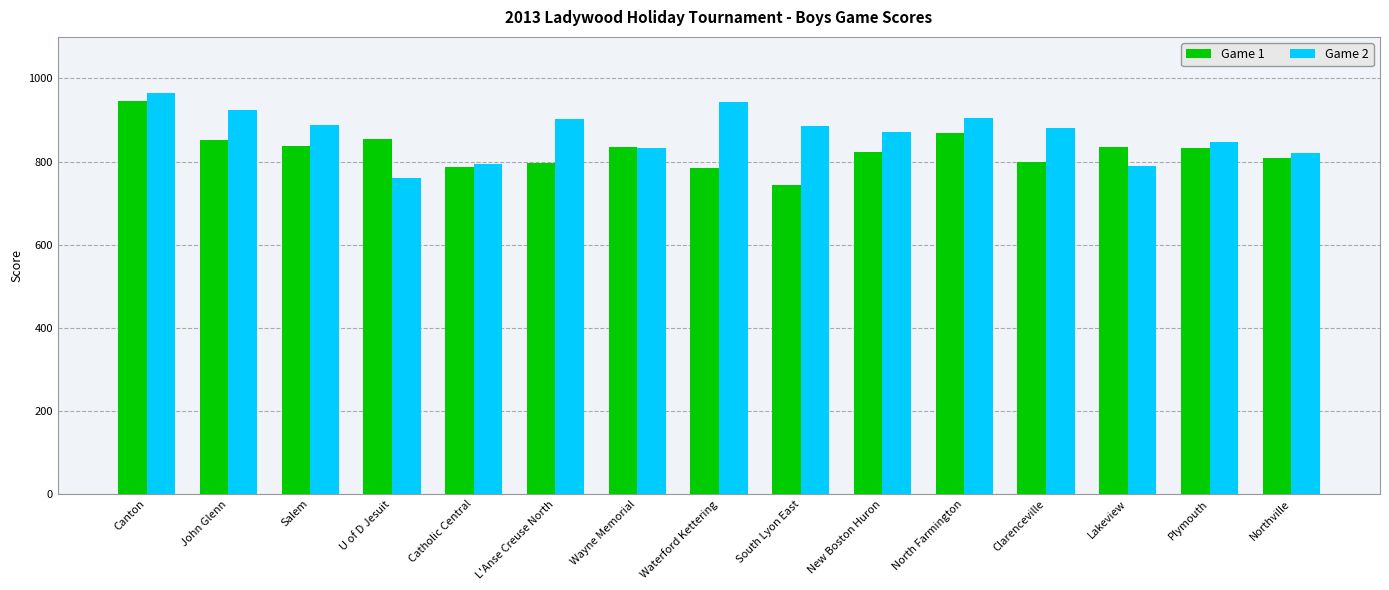

Count the number of data series in this chart.

2